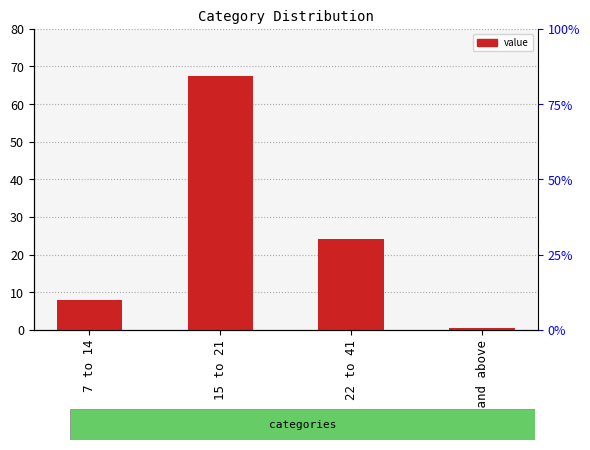

Reading left to right, list all the values displayed in this chart.

8.0	67.4	24.1	0.5